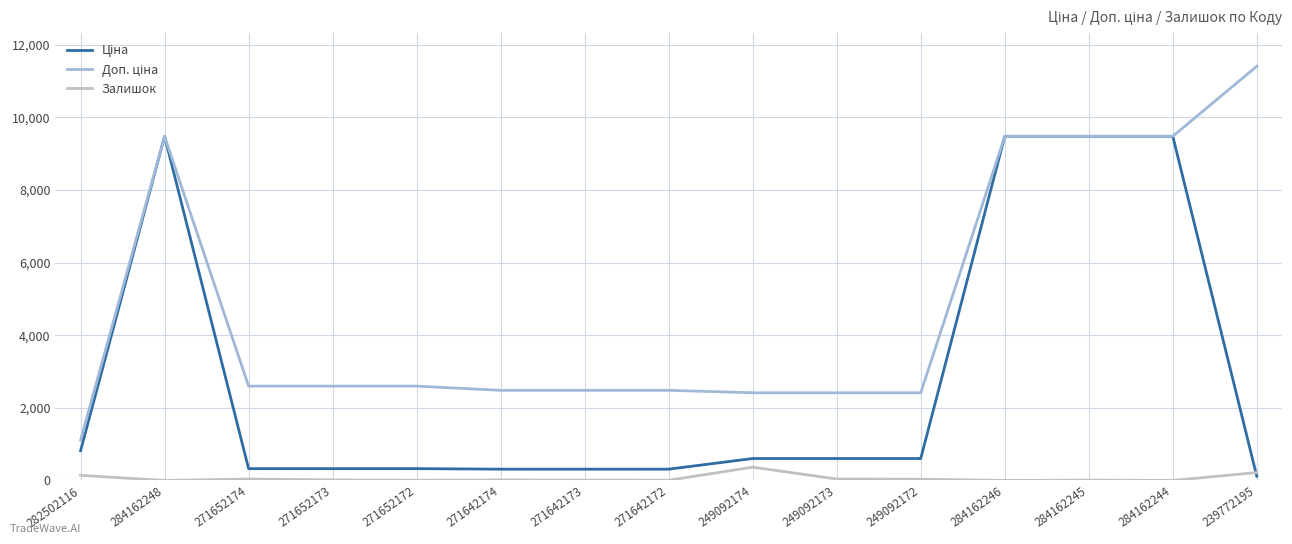

What is the greatest value displayed?

11410.0